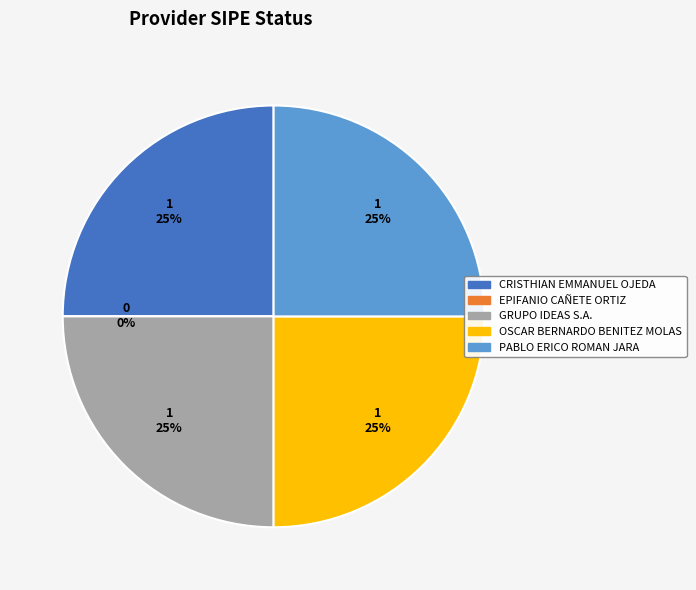

Rank the categories by value from lowest to highest.

EPIFANIO CAÑETE ORTIZ, CRISTHIAN EMMANUEL OJEDA, GRUPO IDEAS S.A., OSCAR BERNARDO BENITEZ MOLAS, PABLO ERICO ROMAN JARA